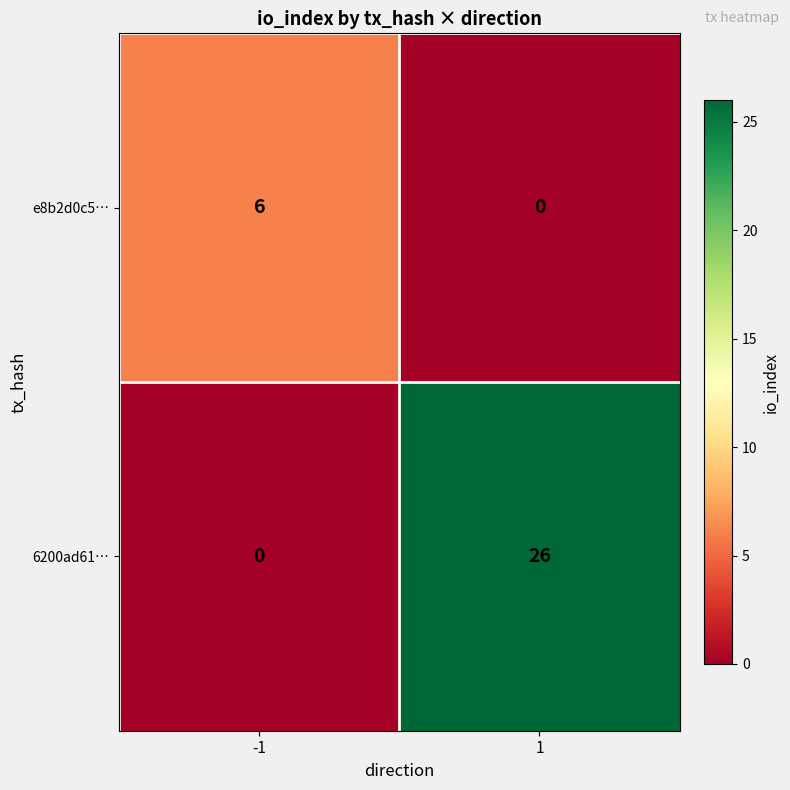

What is the maximum value shown in the chart?

26